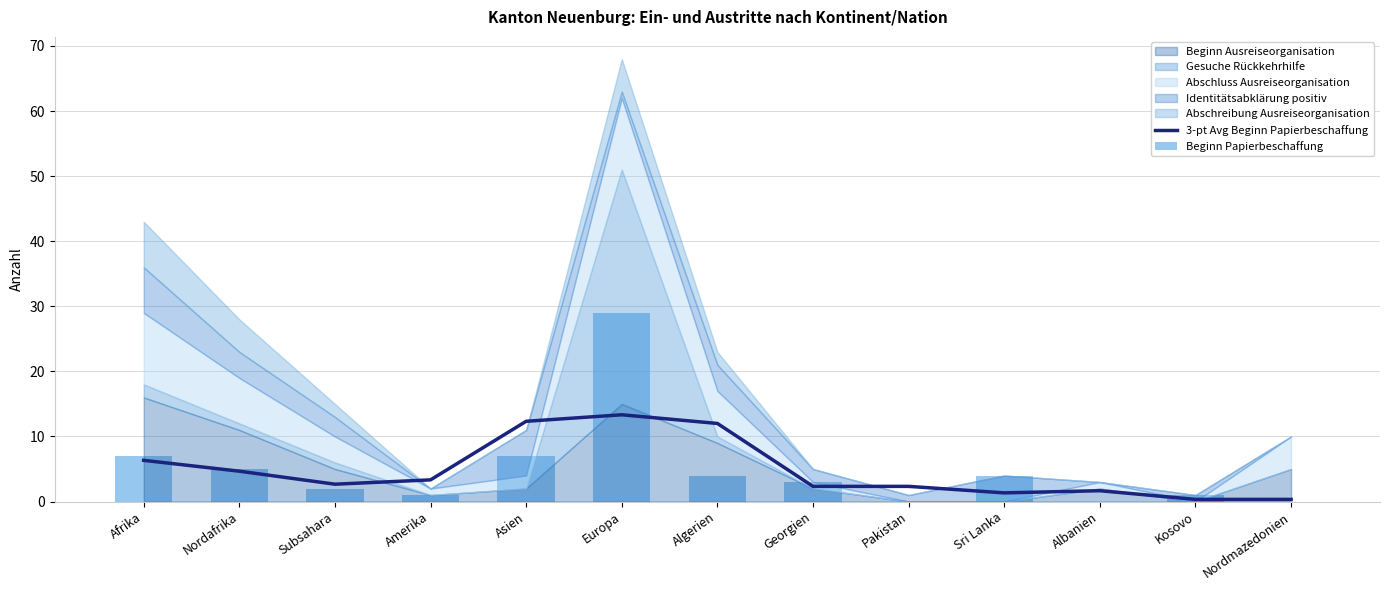

True or false: 3-pt Avg Beginn Papierbeschaffung has a value of 3.3 at Amerika.

True